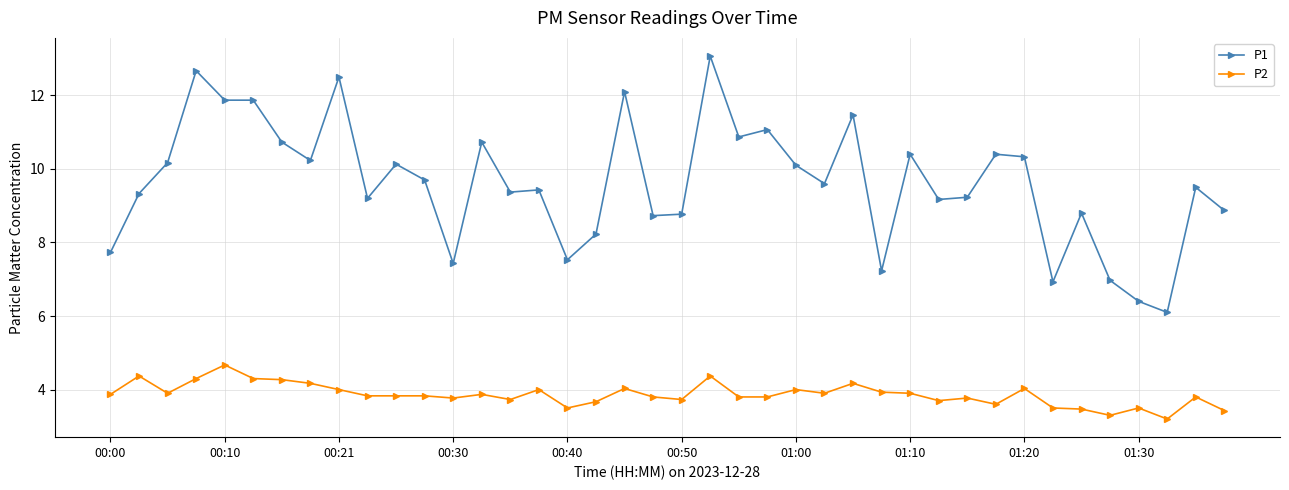

Which series has the widest spread of values?

P1